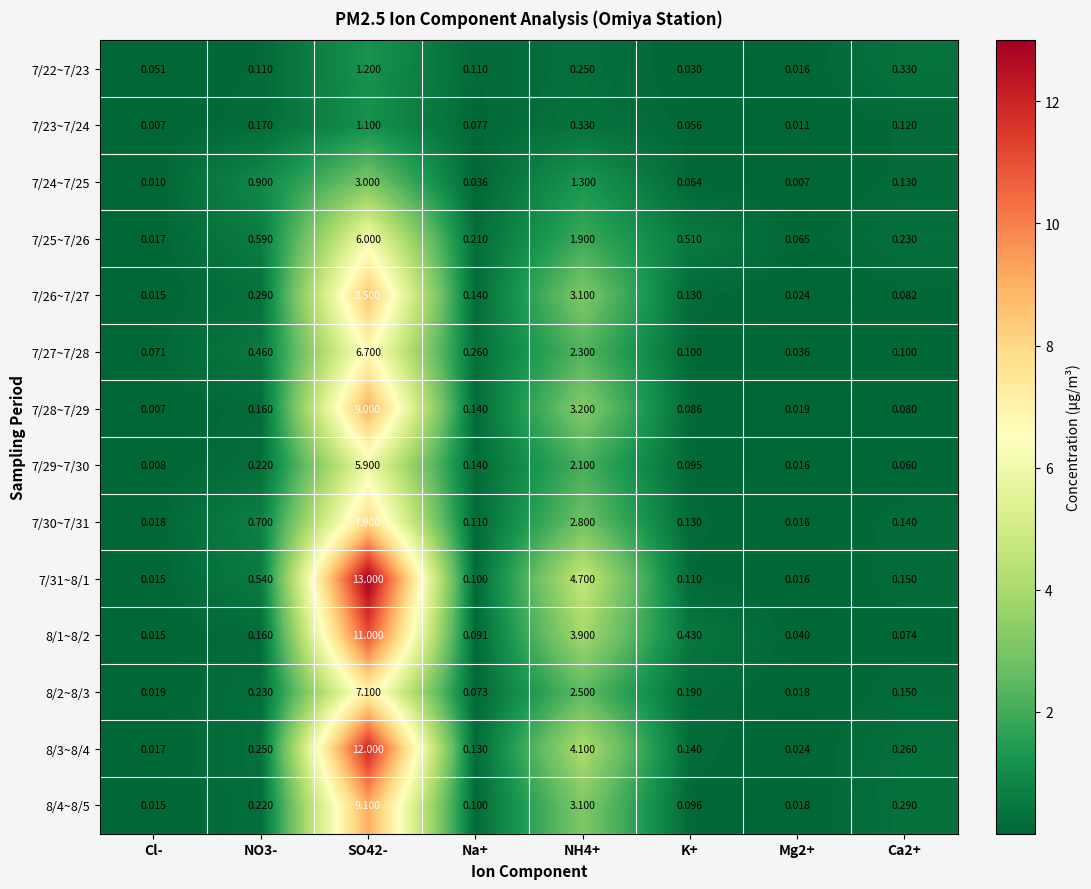

Is the value of 7/30~7/31 at NH4+ greater than the value of 7/25~7/26 at Ca2+?

Yes